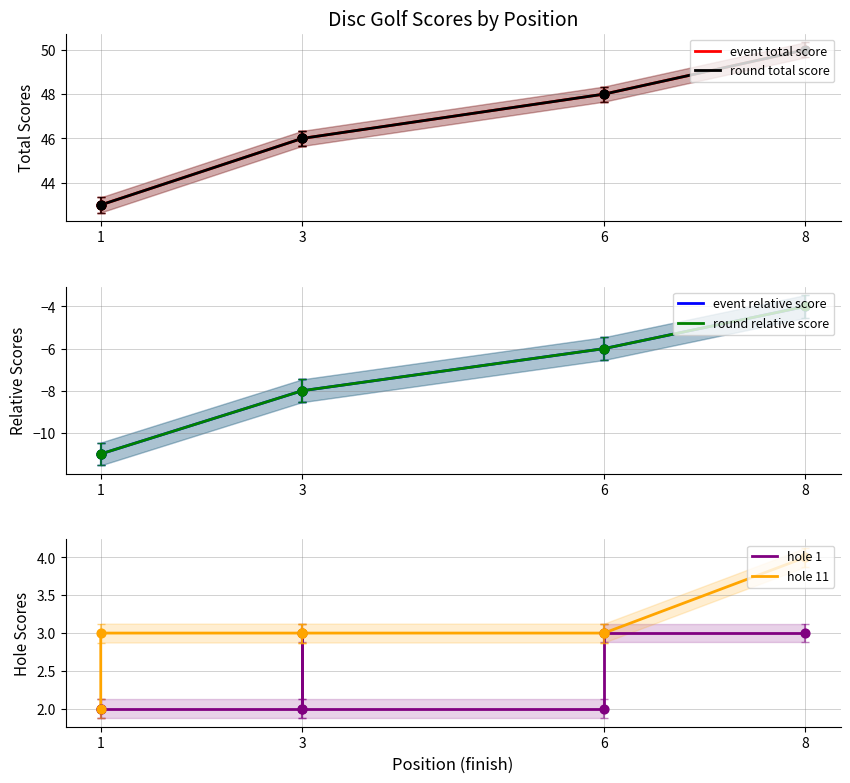

Which series contains the lowest Y value?

event relative score